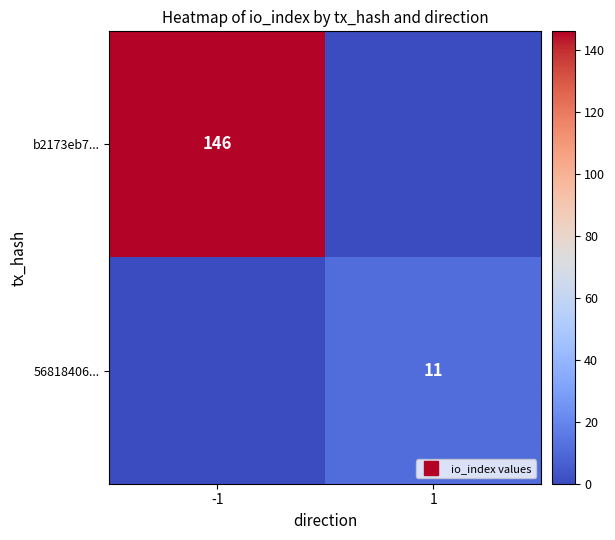

The value of b2173eb7... at 1 is -89. True or false?

False